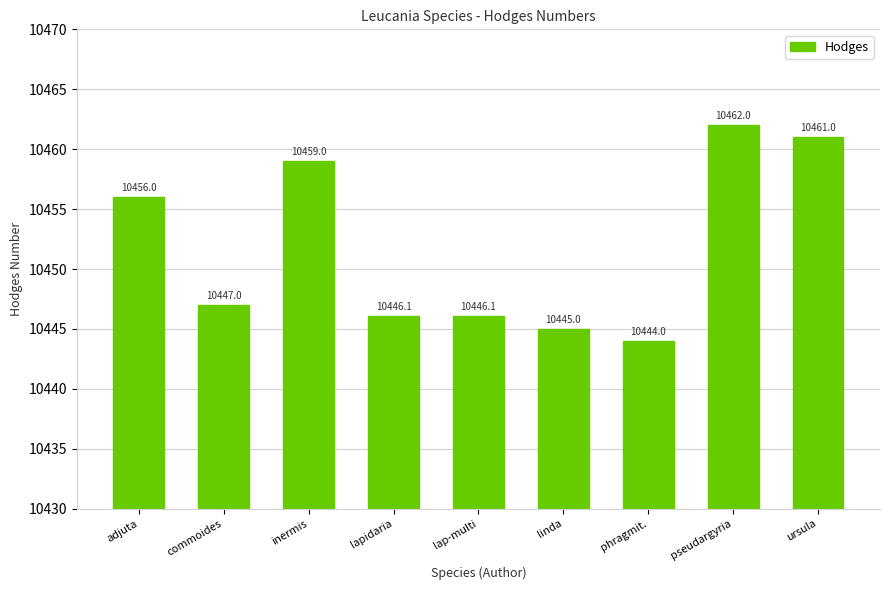

What is the maximum value shown in the chart?

10462.0